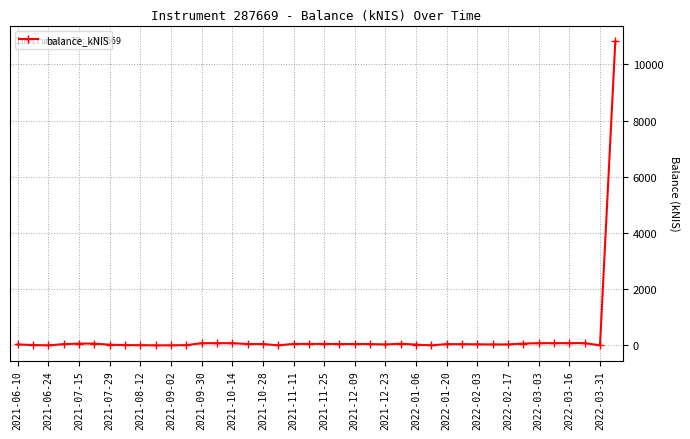

What is the value of the 40th point from the left?

10827.2